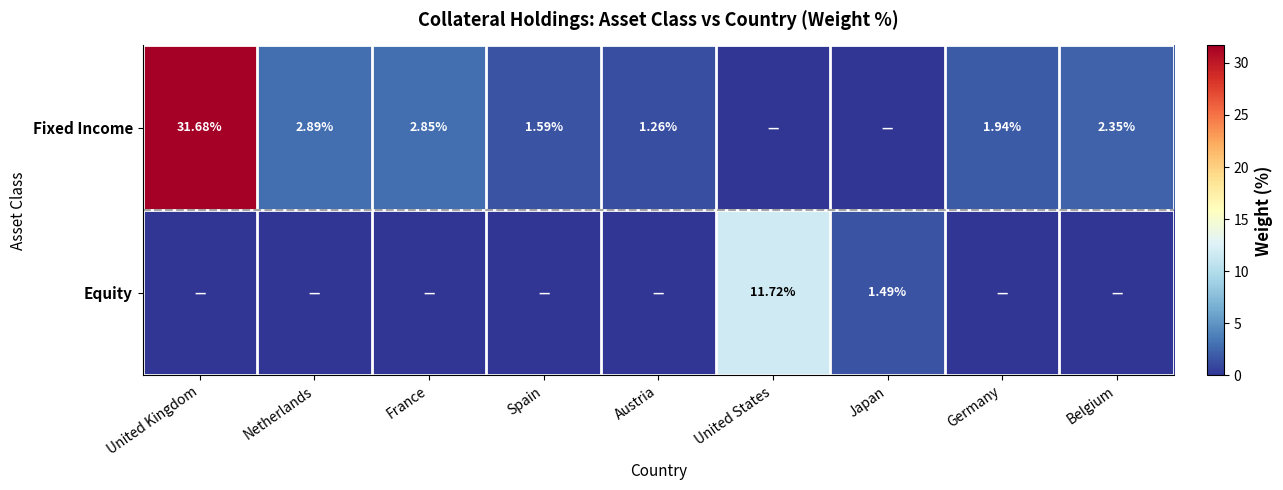

What is the total value across all series at United States?

11.7